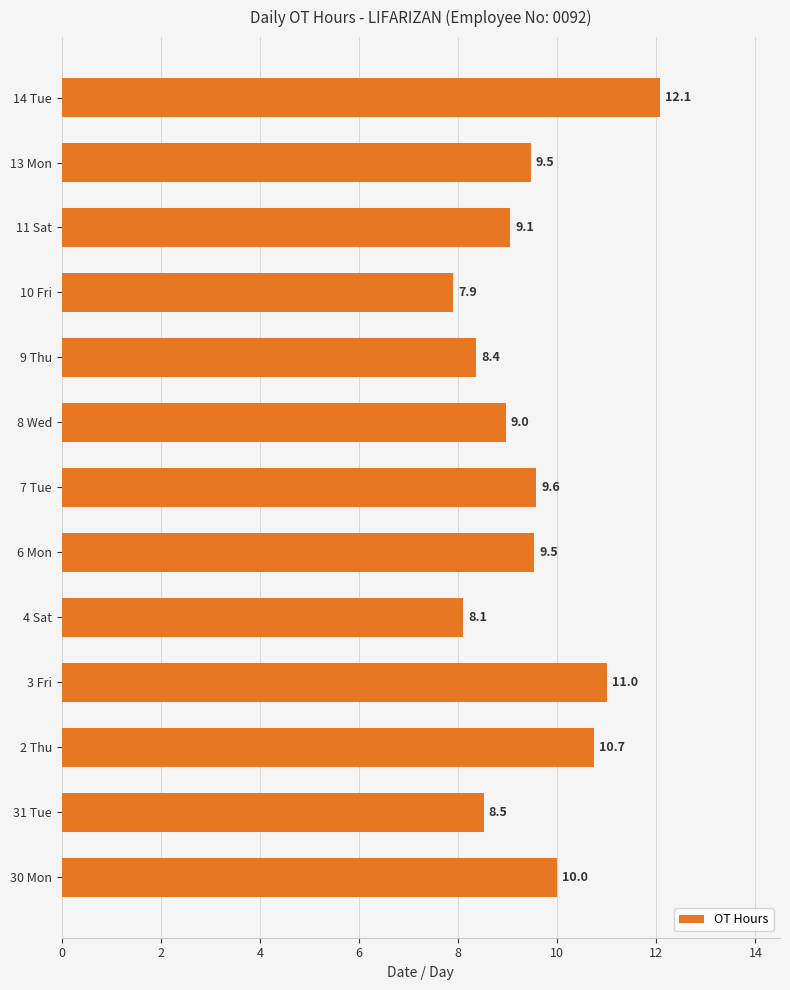

Is it true that the value at 7 Tue is 3.8?

False